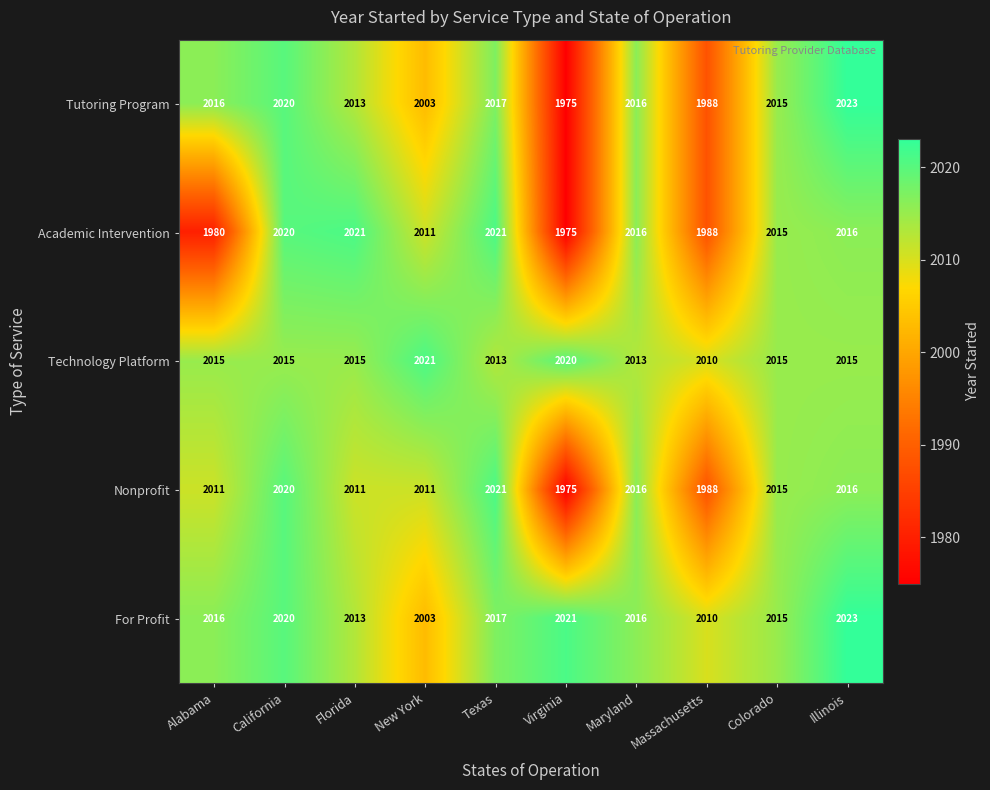

Where is Tutoring Program nearest to the value 1999?

New York